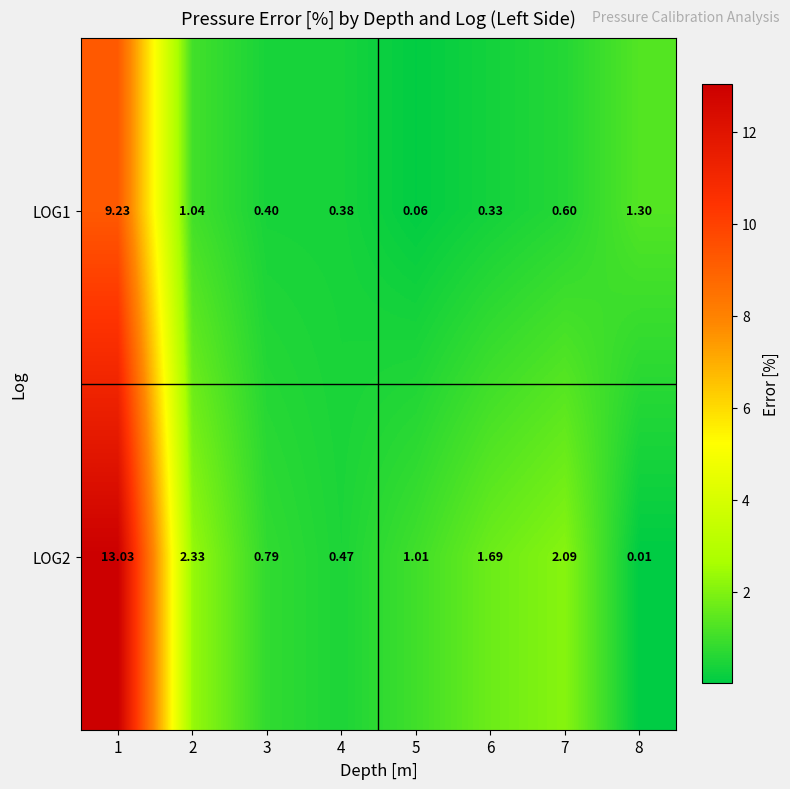

Is the value of LOG2 at 2 greater than the value of LOG1 at 1?

No